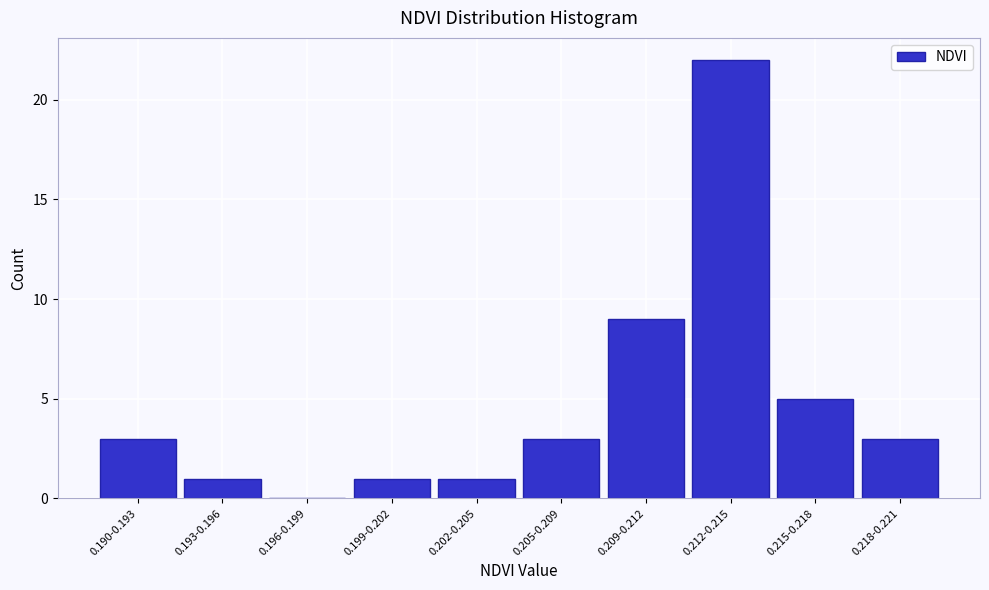

Reading right to left, list all the values displayed in this chart.

0.218-0.221=3	0.215-0.218=5	0.212-0.215=22	0.209-0.212=9	0.205-0.209=3	0.202-0.205=1	0.199-0.202=1	0.196-0.199=0	0.193-0.196=1	0.190-0.193=3